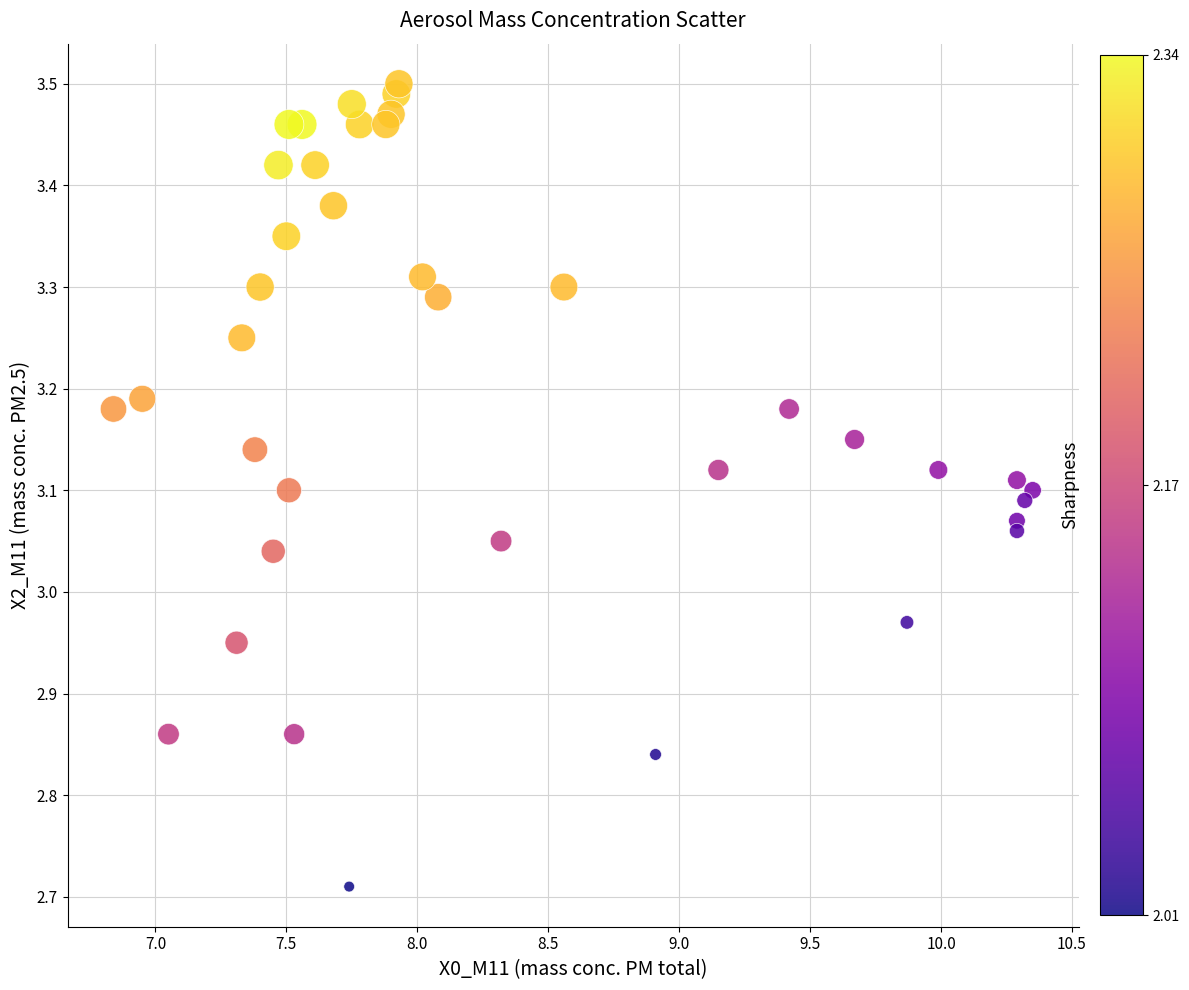

What is the range of Y values (max minus min)?

0.8